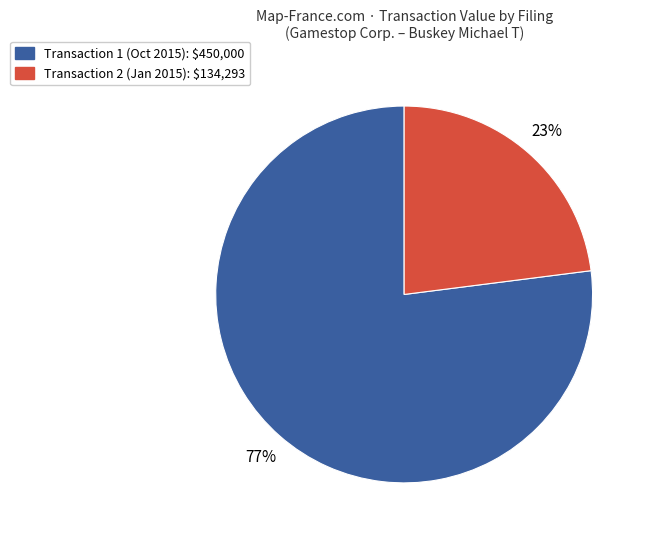

How many segments does this pie chart have?

2